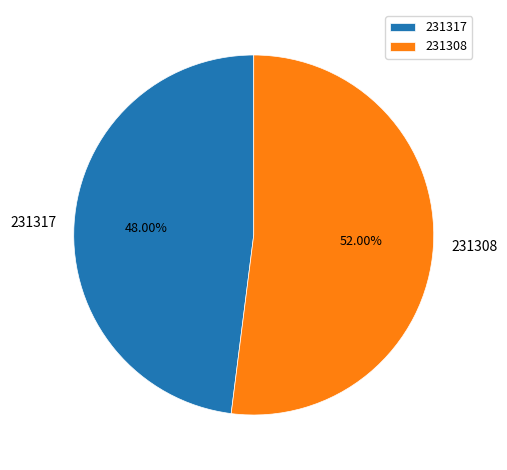

Is it true that 231308 is 52% of the pie?

True